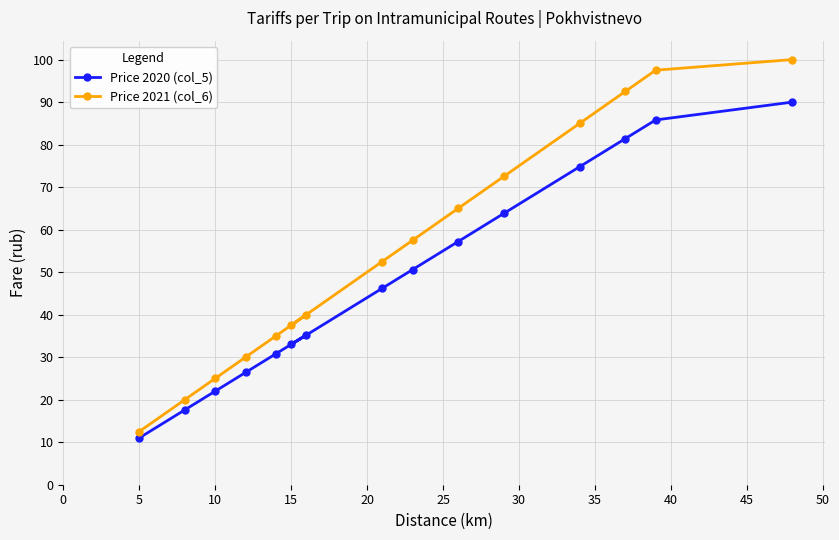

Which series has the largest range (max minus min)?

Price 2021 (col_6)